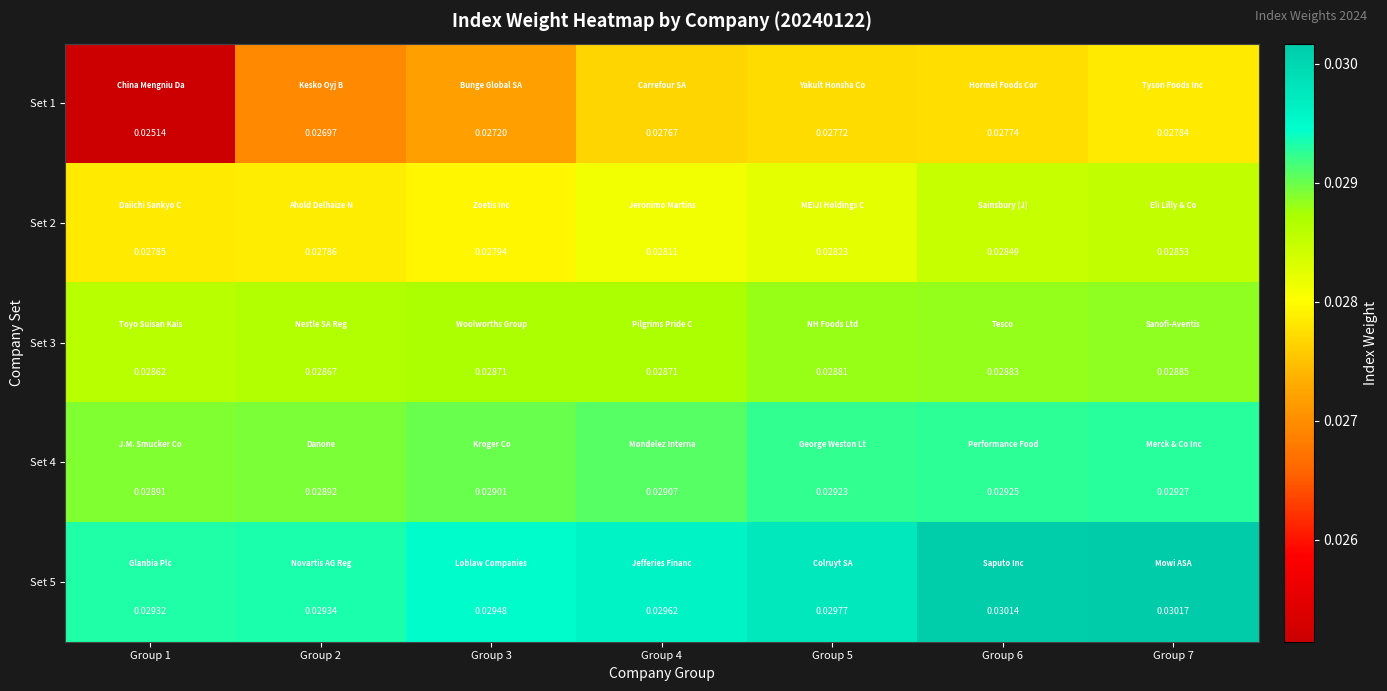

Which series has the largest range (max minus min)?

Set 1